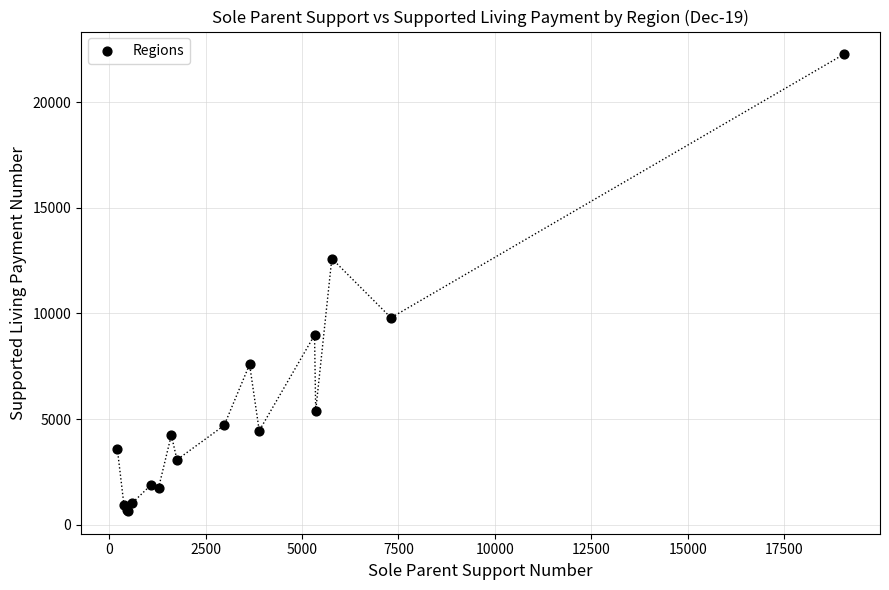

What Y value in the scatter plot is closest to 11458?

12599